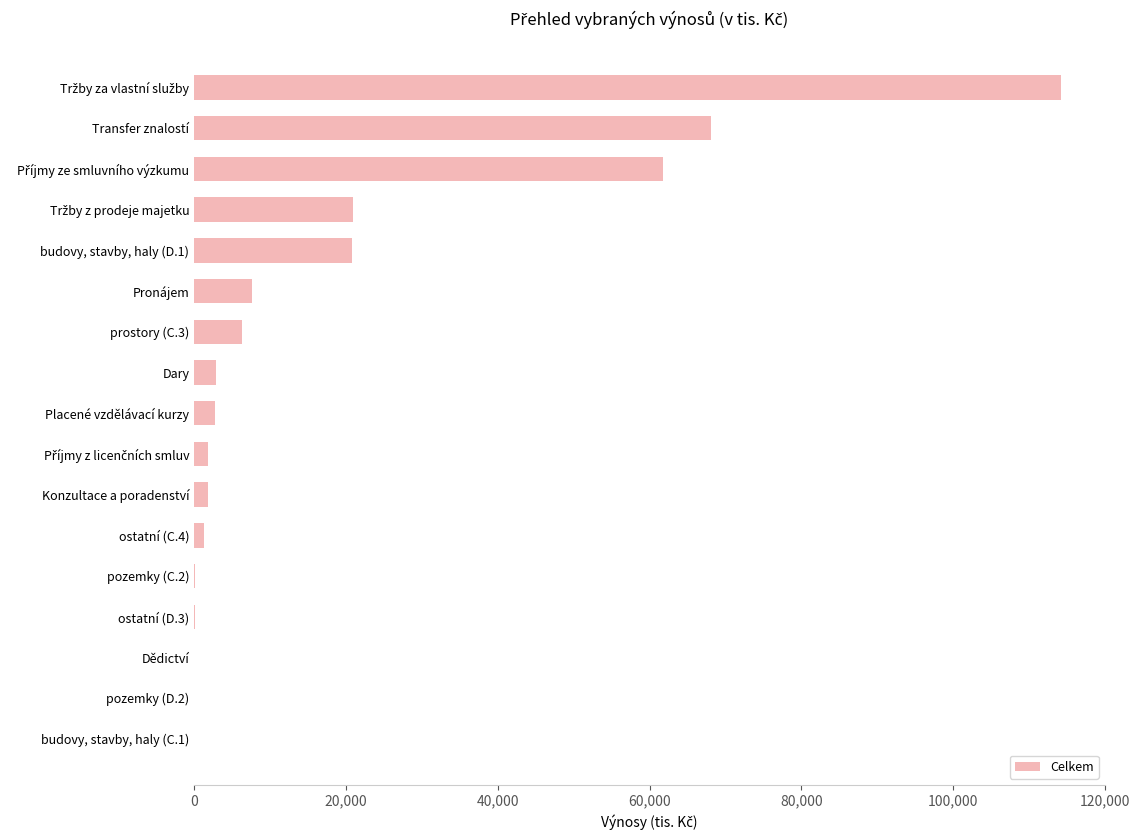

What is the sum of all values?

310342